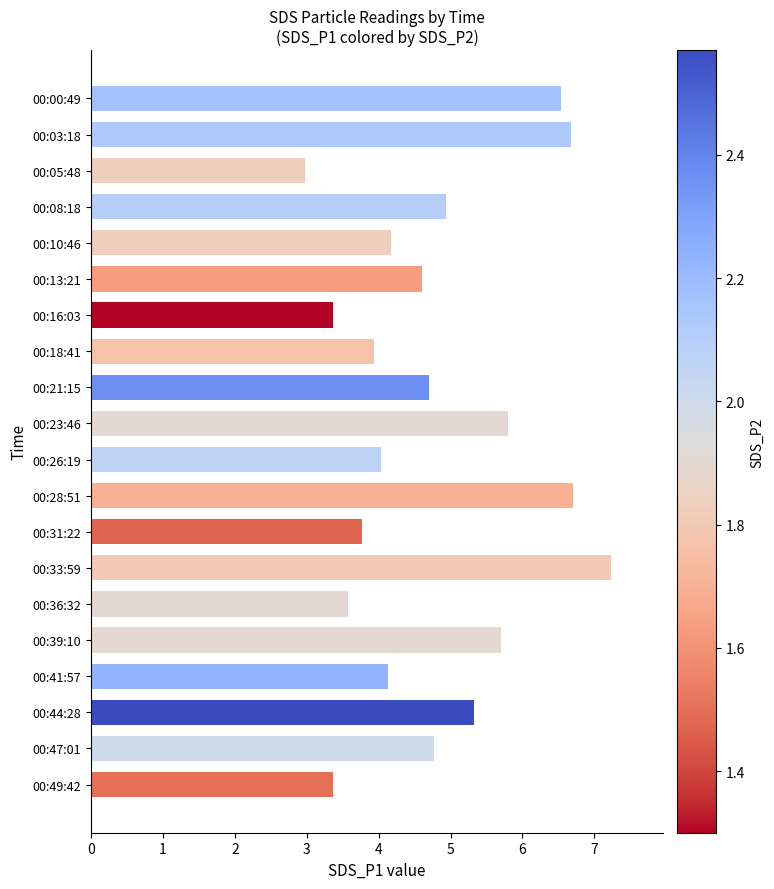

Between 00:47:01 and 00:33:59, which is larger?

00:33:59